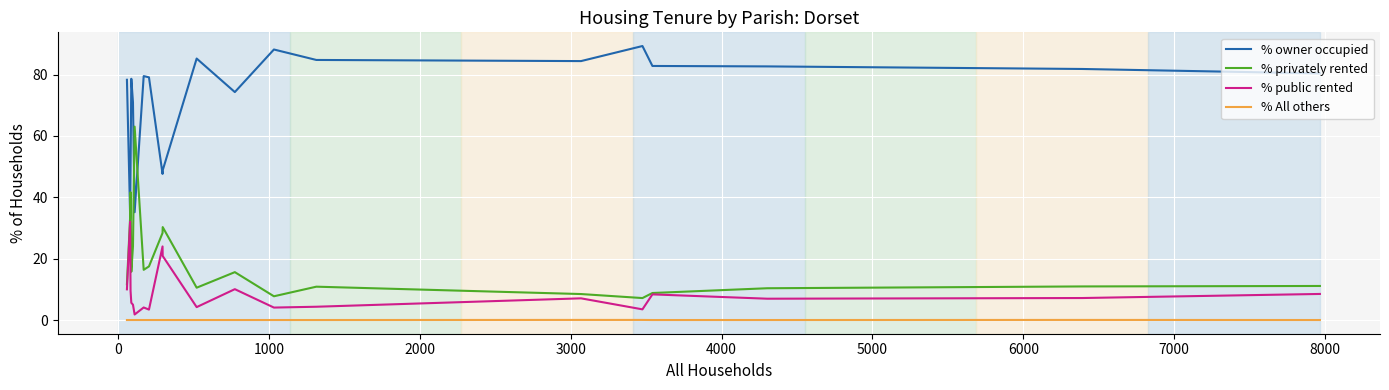

What is the greatest value displayed?

89.3